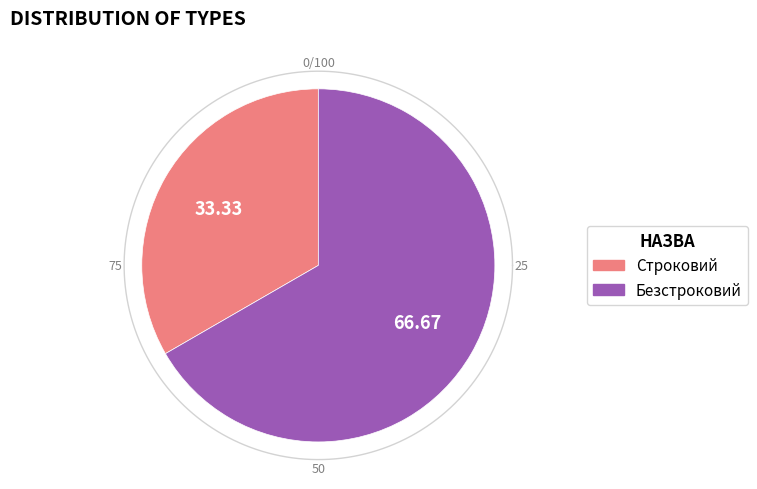

Is the sum of Безстроковий and Строковий greater than half?

Yes